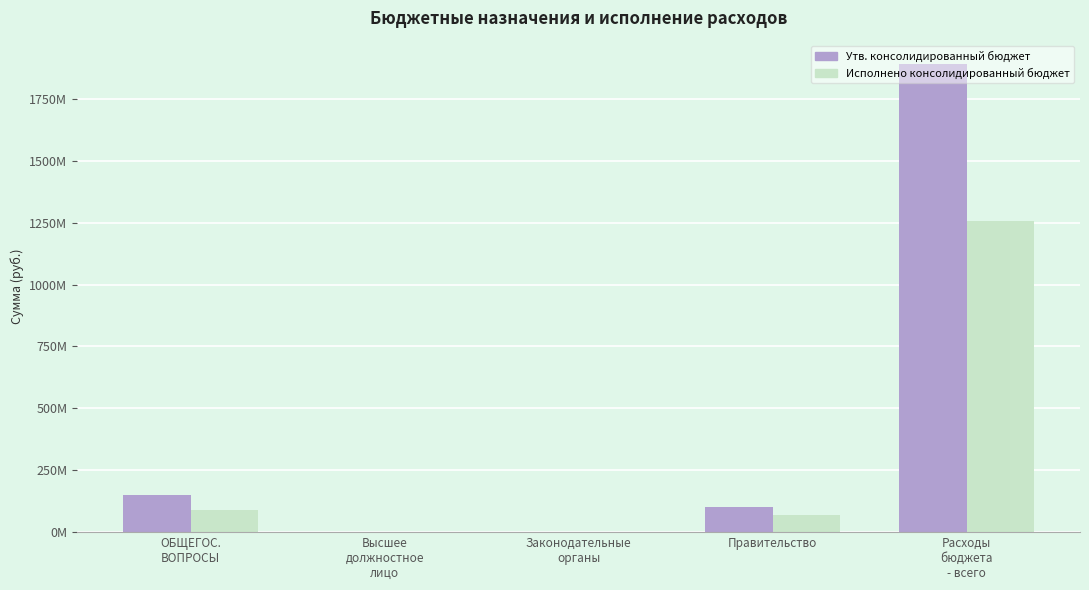

Which series has the largest total across all categories?

Утв. консолидированный бюджет